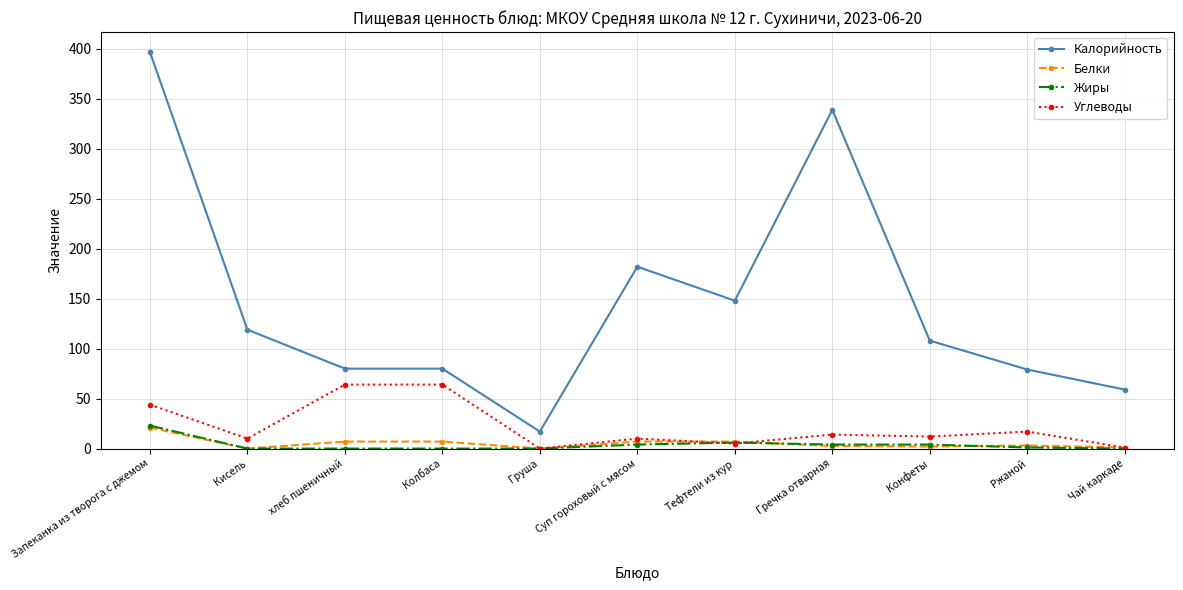

At which label does Калорийность reach its peak?

Запеканка из творога с джемом